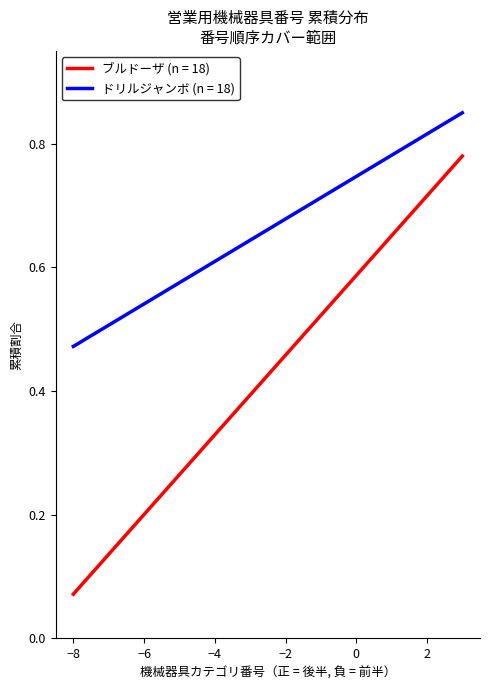

Which series has the largest range (max minus min)?

ブルドーザ (n = 18)